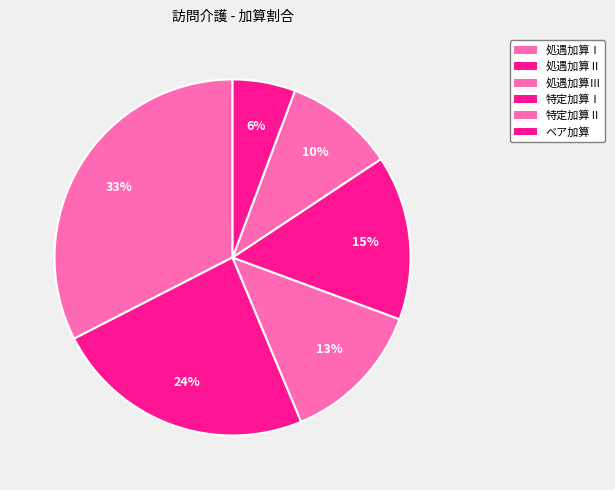

Does 特定加算Ⅱ represent more than half of the total?

No